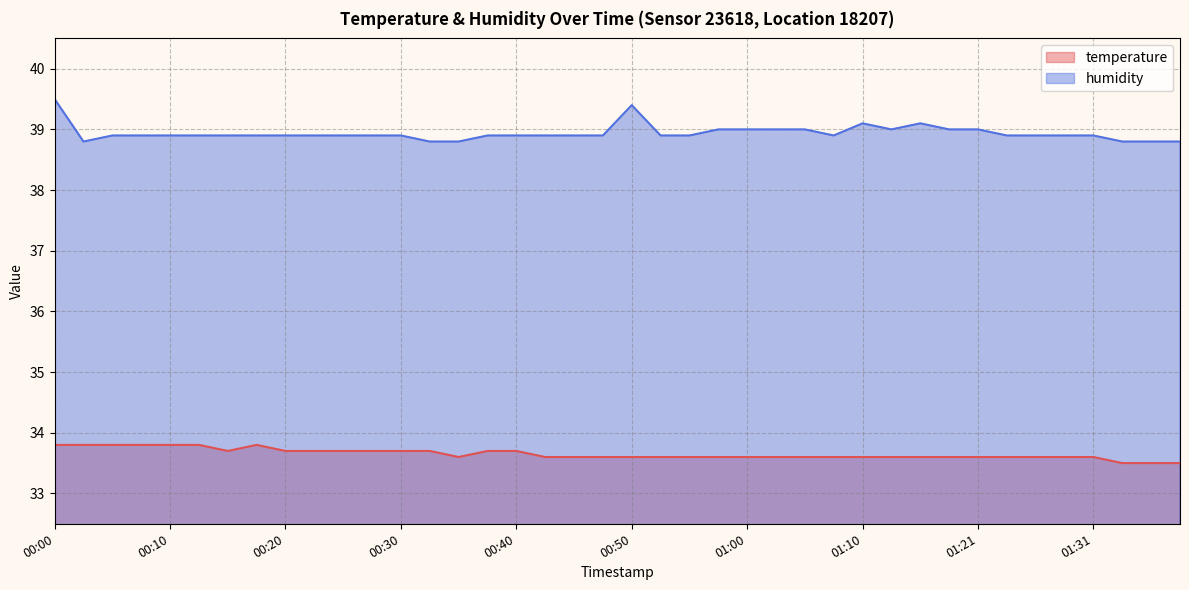

Reading right to left, what are all the values shown in this chart?

temperature: 01:38=33.5	01:36=33.5	01:33=33.5	01:31=33.6	01:28=33.6	01:26=33.6	01:23=33.6	01:21=33.6	01:18=33.6	01:15=33.6	01:13=33.6	01:10=33.6	01:08=33.6	01:05=33.6	01:03=33.6	01:00=33.6	00:58=33.6	00:55=33.6	00:52=33.6	00:50=33.6	00:47=33.6	00:45=33.6	00:42=33.6	00:40=33.7	00:37=33.7	00:35=33.6	00:32=33.7	00:30=33.7	00:27=33.7	00:25=33.7	00:22=33.7	00:20=33.7	00:17=33.8	00:15=33.7	00:12=33.8	00:10=33.8	00:07=33.8	00:05=33.8	00:02=33.8	00:00=33.8
humidity: 01:38=38.8	01:36=38.8	01:33=38.8	01:31=38.9	01:28=38.9	01:26=38.9	01:23=38.9	01:21=39.0	01:18=39.0	01:15=39.1	01:13=39.0	01:10=39.1	01:08=38.9	01:05=39.0	01:03=39.0	01:00=39.0	00:58=39.0	00:55=38.9	00:52=38.9	00:50=39.4	00:47=38.9	00:45=38.9	00:42=38.9	00:40=38.9	00:37=38.9	00:35=38.8	00:32=38.8	00:30=38.9	00:27=38.9	00:25=38.9	00:22=38.9	00:20=38.9	00:17=38.9	00:15=38.9	00:12=38.9	00:10=38.9	00:07=38.9	00:05=38.9	00:02=38.8	00:00=39.5